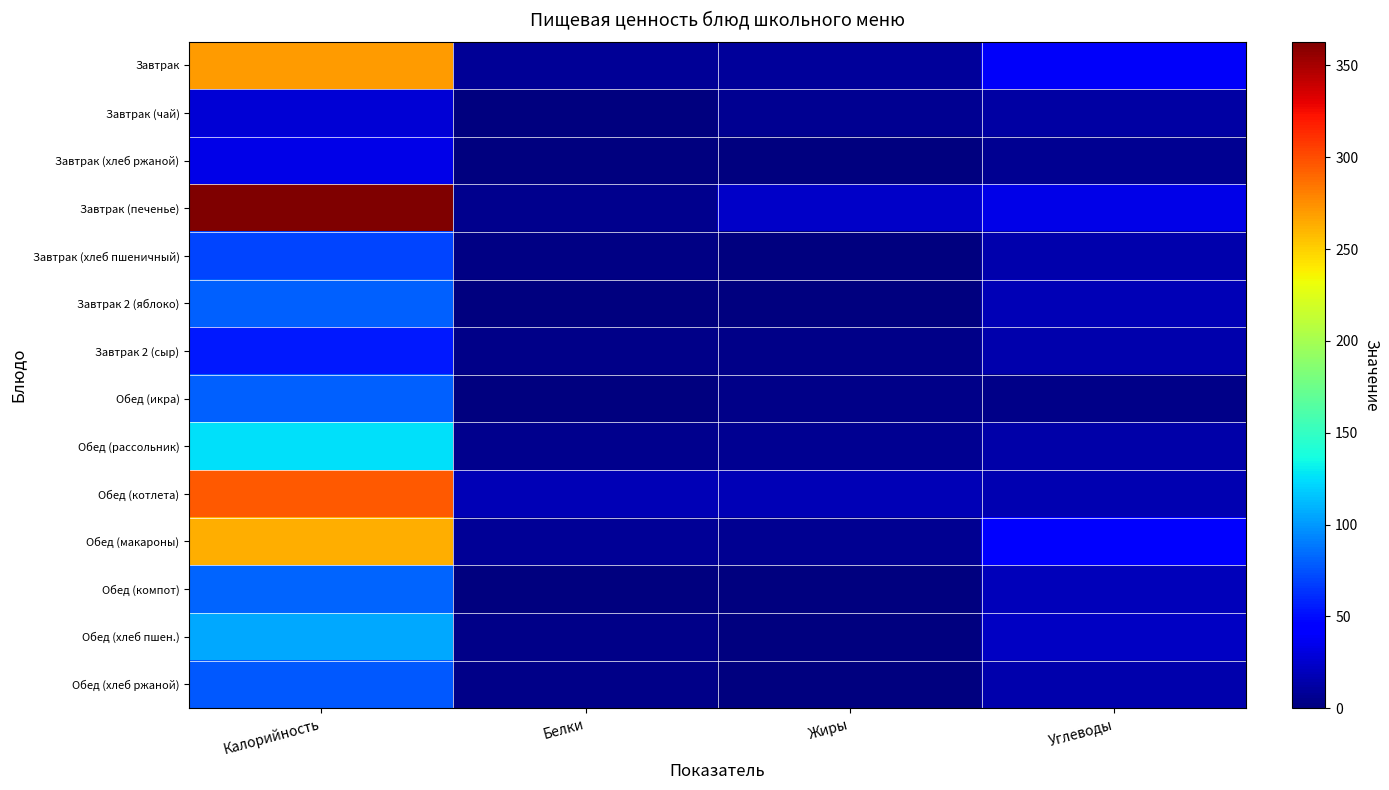

List the series in order of their peak value, lowest first.

Завтрак (чай), Завтрак (хлеб ржаной), Завтрак 2 (сыр), Завтрак (хлеб пшеничный), Обед (хлеб ржаной), Завтрак 2 (яблоко), Обед (икра), Обед (компот), Обед (хлеб пшен.), Обед (рассольник), Обед (макароны), Завтрак, Обед (котлета), Завтрак (печенье)